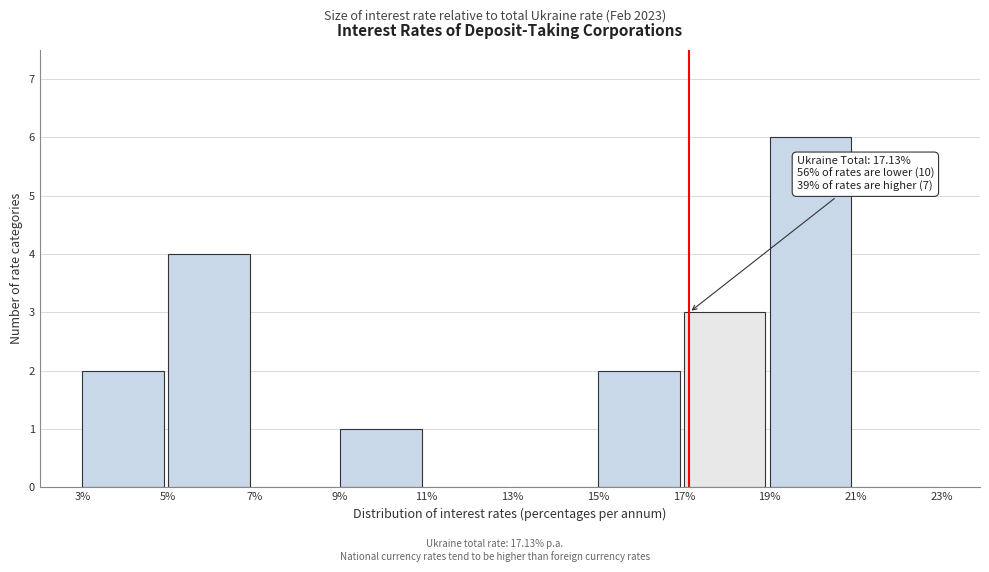

Which range on the x-axis has the tallest bar?

19% to 21%